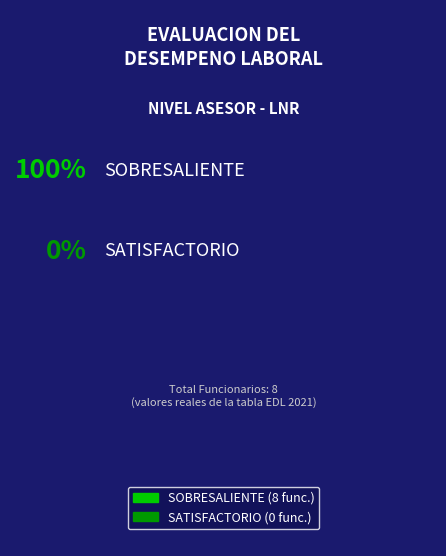

True or false: SOBRESALIENTE accounts for 100% of the total.

True